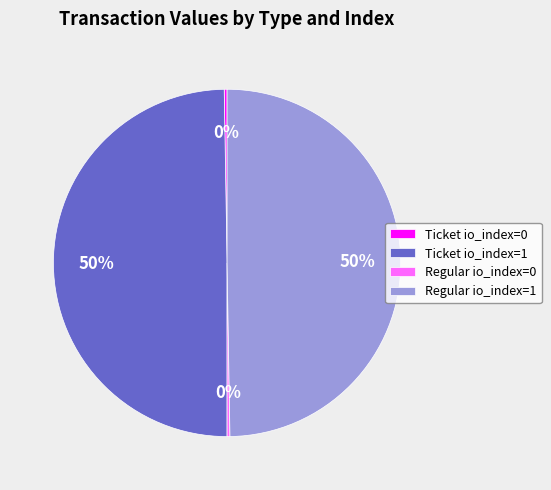

True or false: Regular io_index=1 accounts for 62% of the total.

False